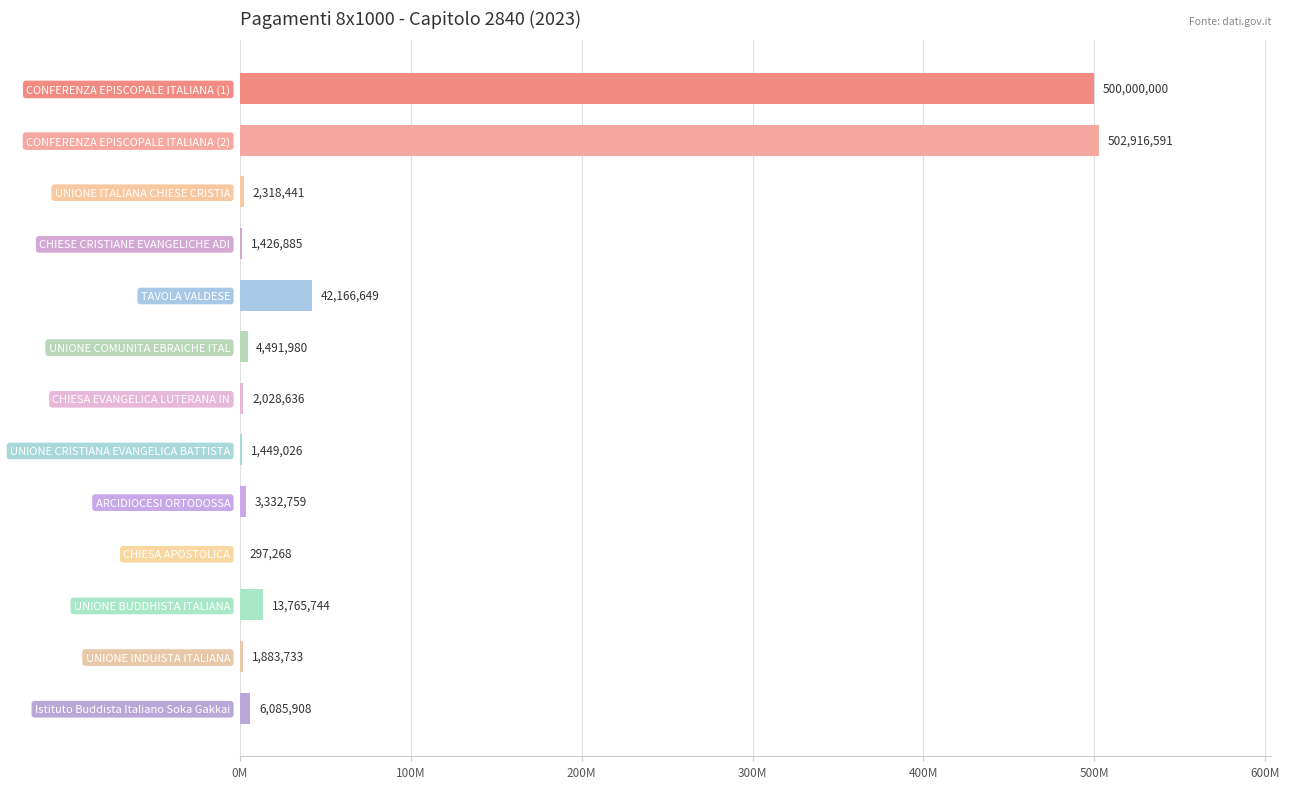

Are the bars horizontal?

Yes